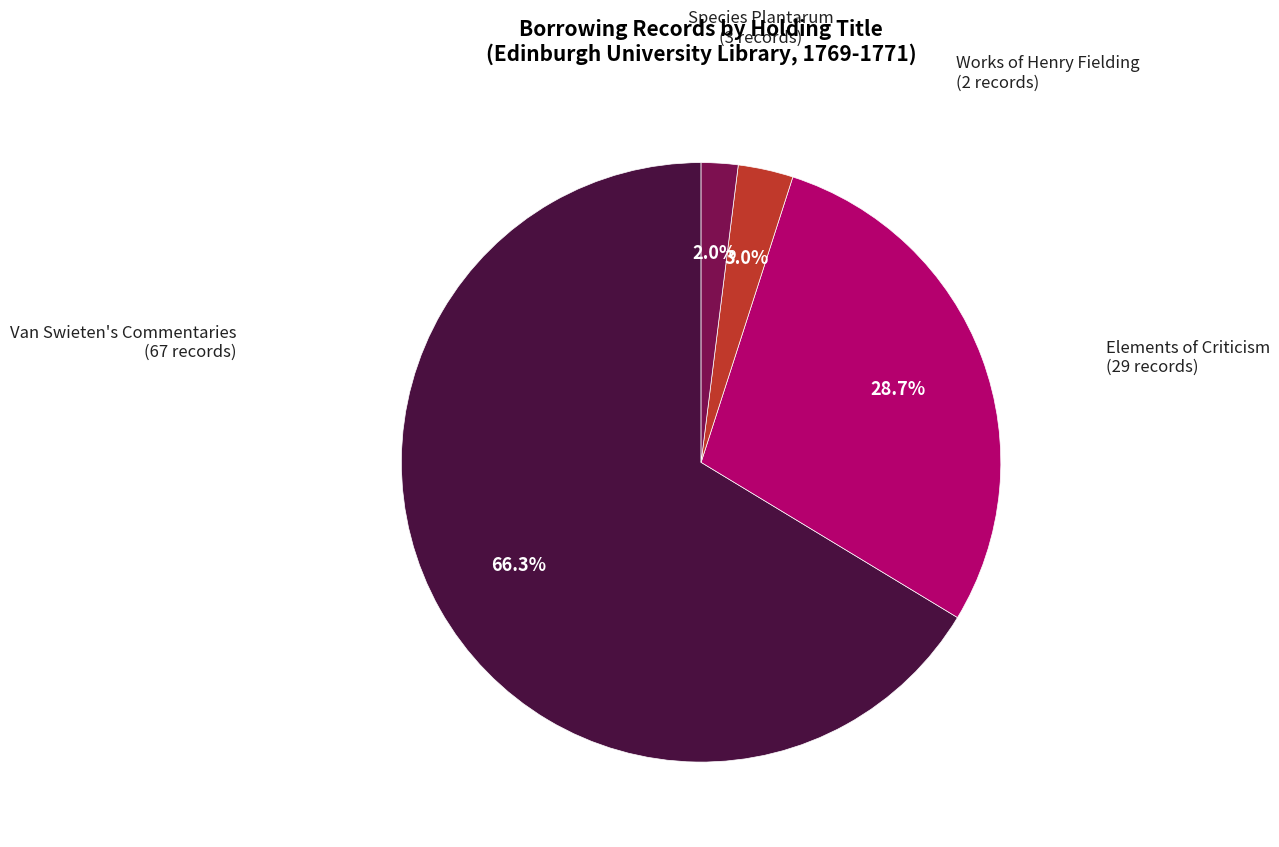

Is there a majority slice in this chart?

Yes